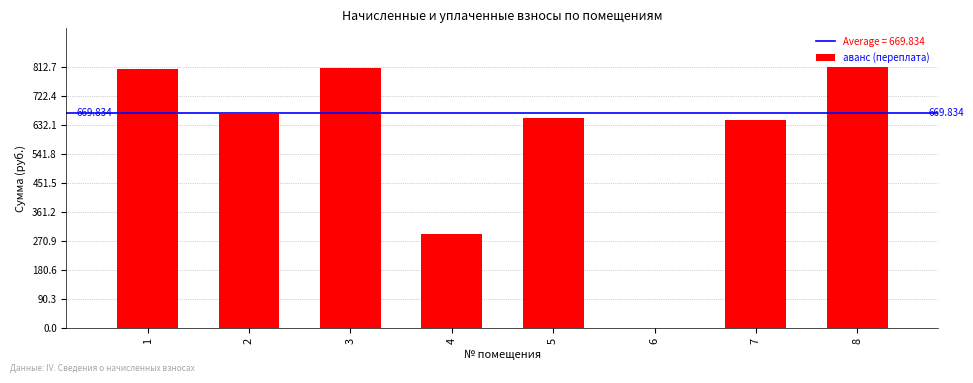

What is the approximate value at 4?

292.2